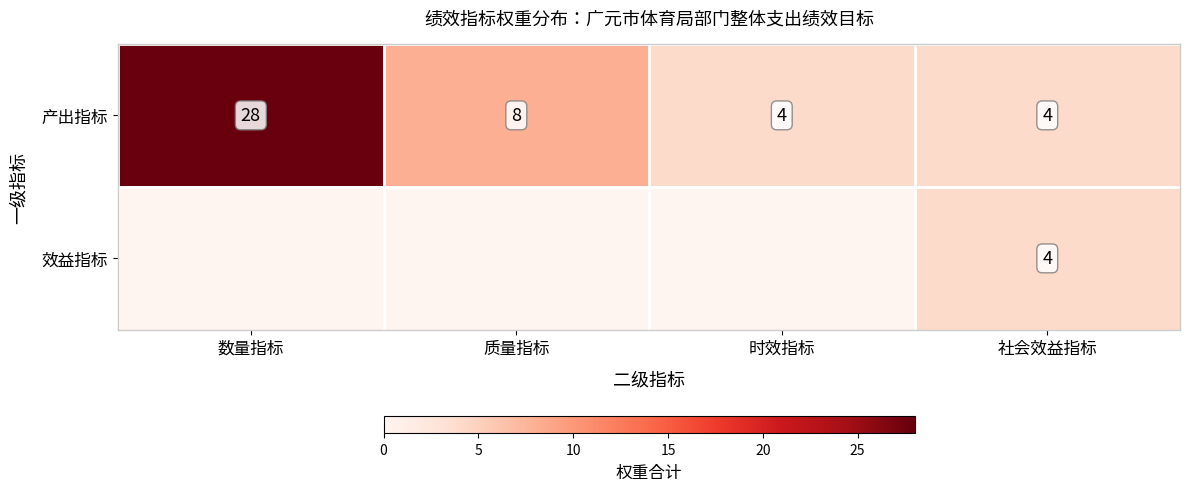

What is the difference between the maximum and second lowest values in the 产出指标 series?

24